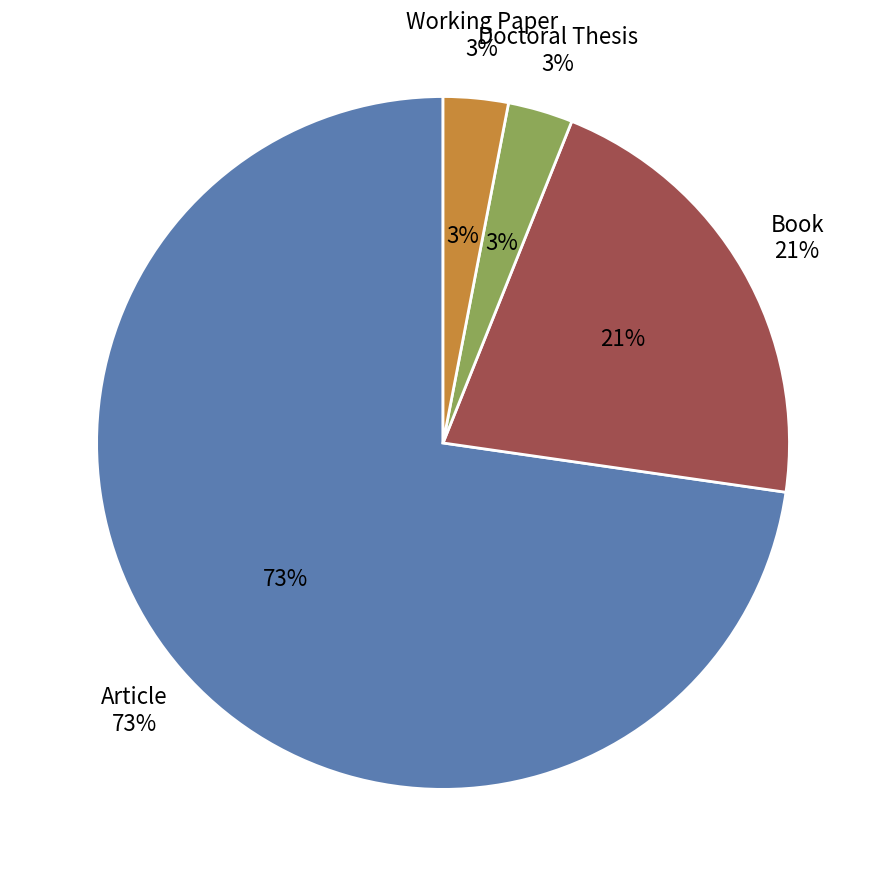

To the nearest percent, what is the average slice percentage?

25%